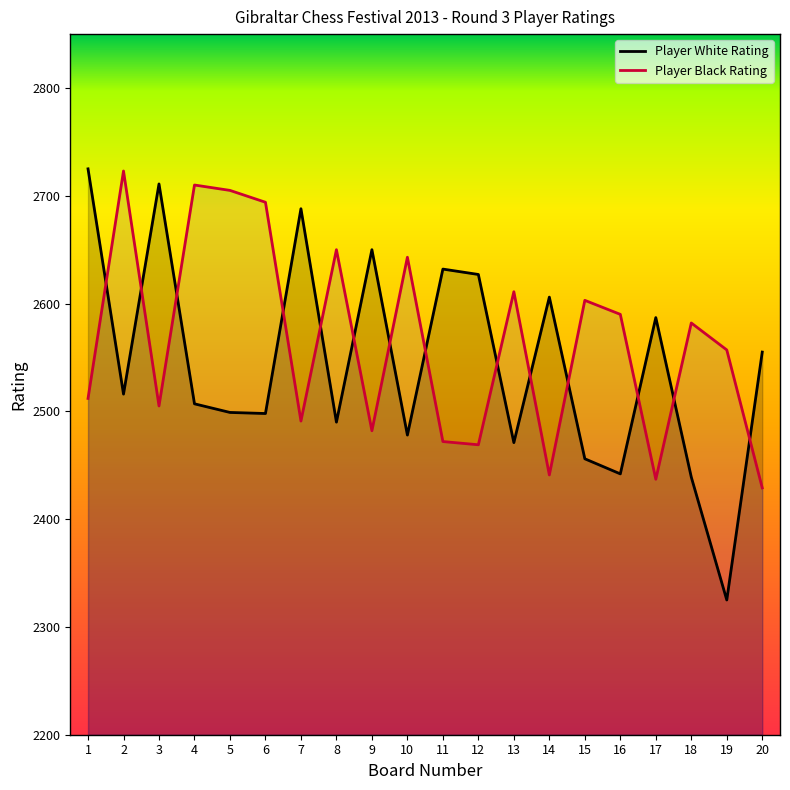

Which has a higher value, 20 or 19?

20